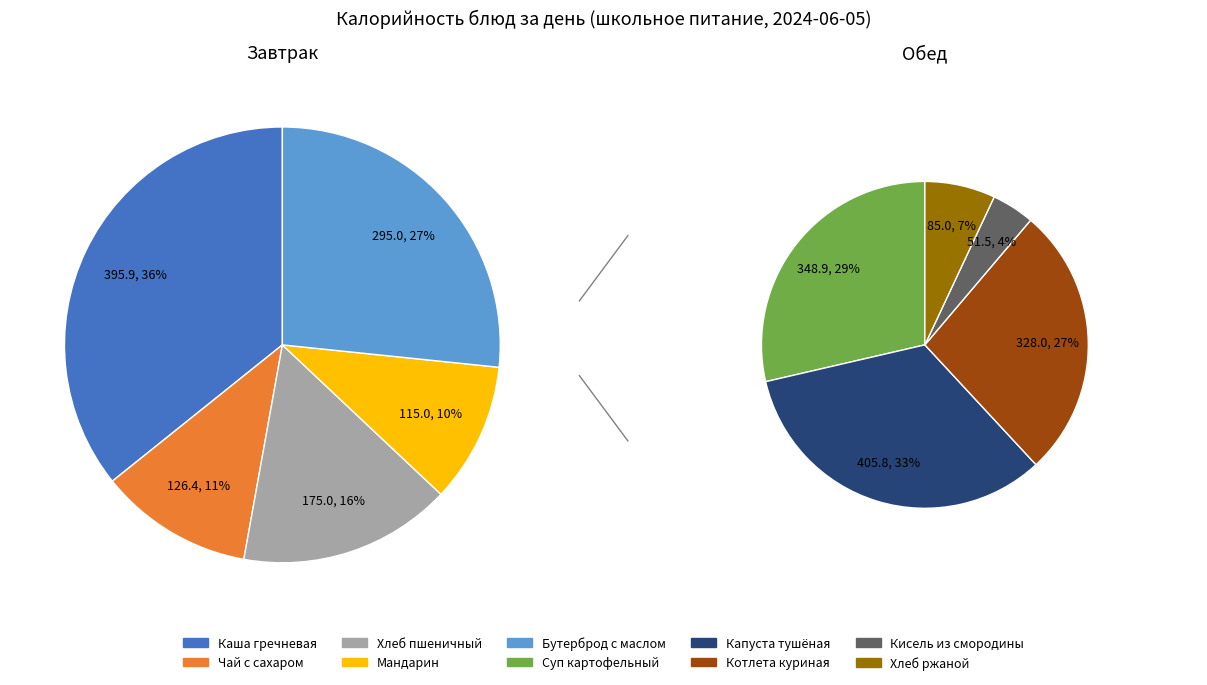

Which slice is the largest?

Капуста тушёная